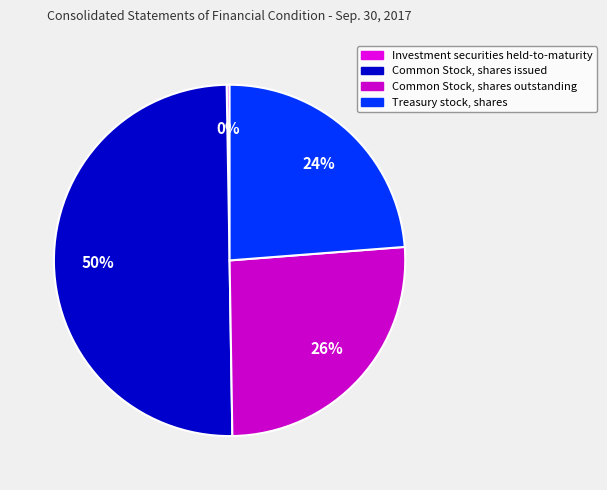

Which category has the biggest portion of the pie?

Common Stock, shares issued